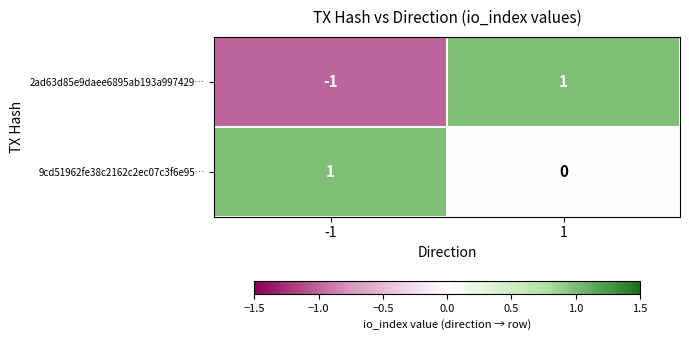

The 2ad63d85e9daee6895ab193a997429… series shows 0 at -1. True or false?

False